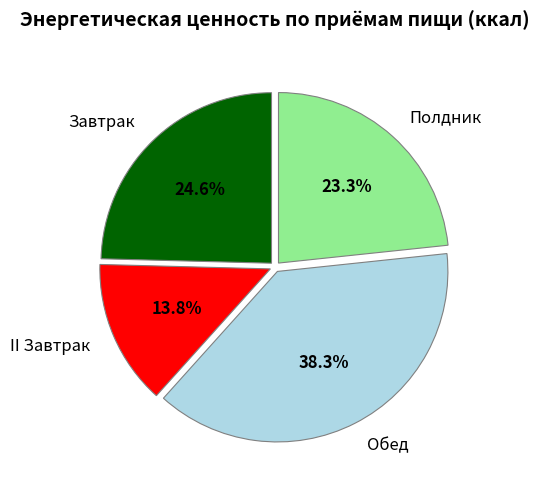

Is it true that Обед is 38% of the pie?

True